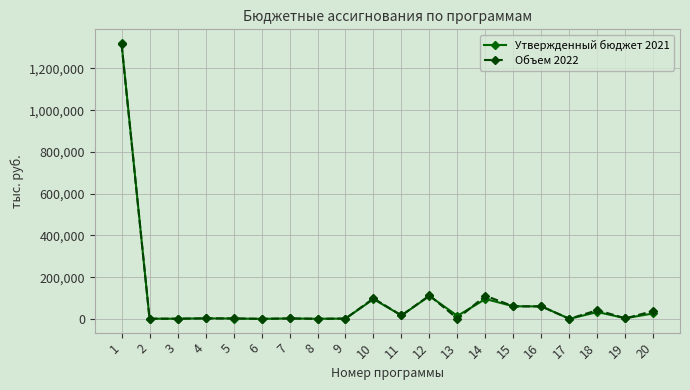

Does the chart display data point markers on the line(s)?

Yes